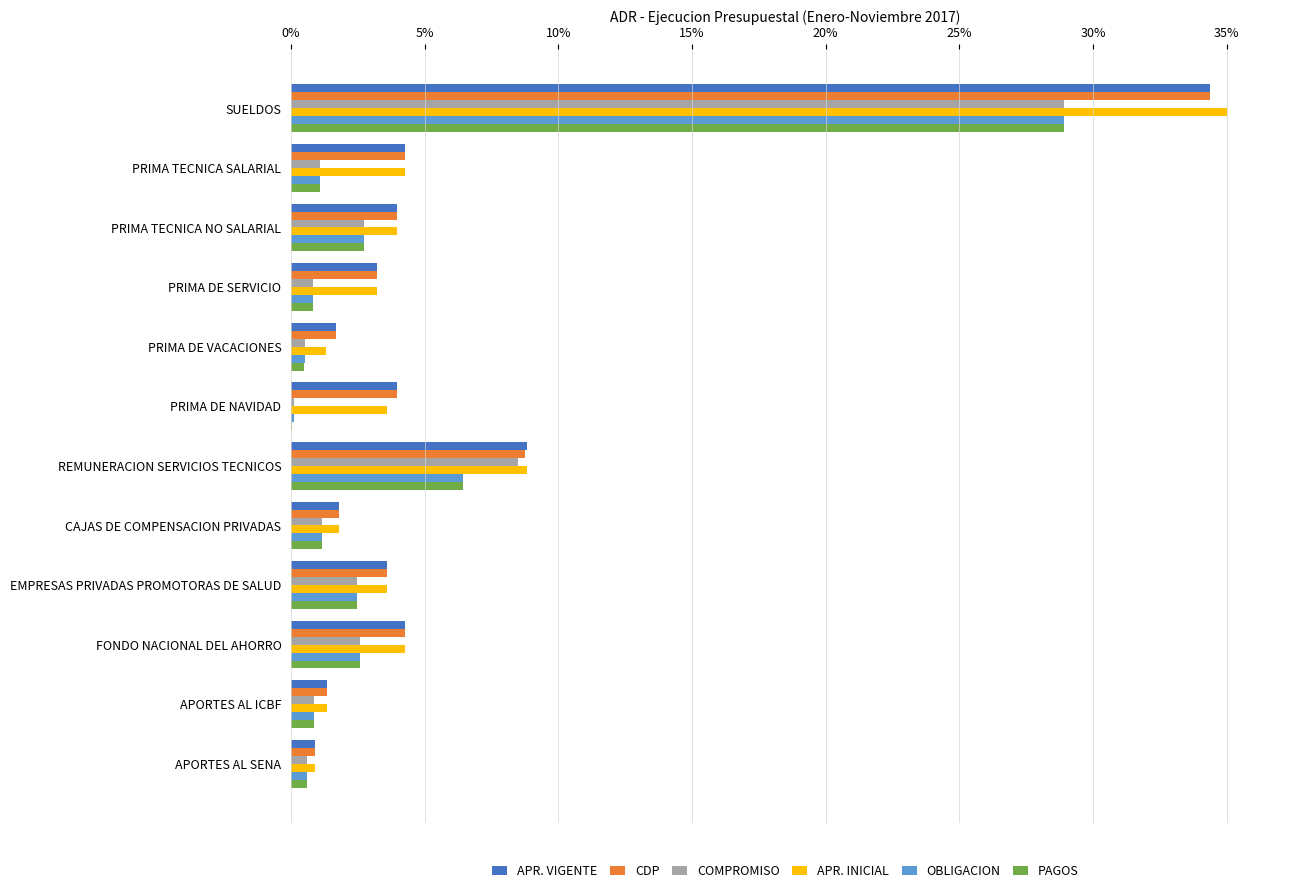

Is it true that CDP equals 4.3 at FONDO NACIONAL DEL AHORRO?

True